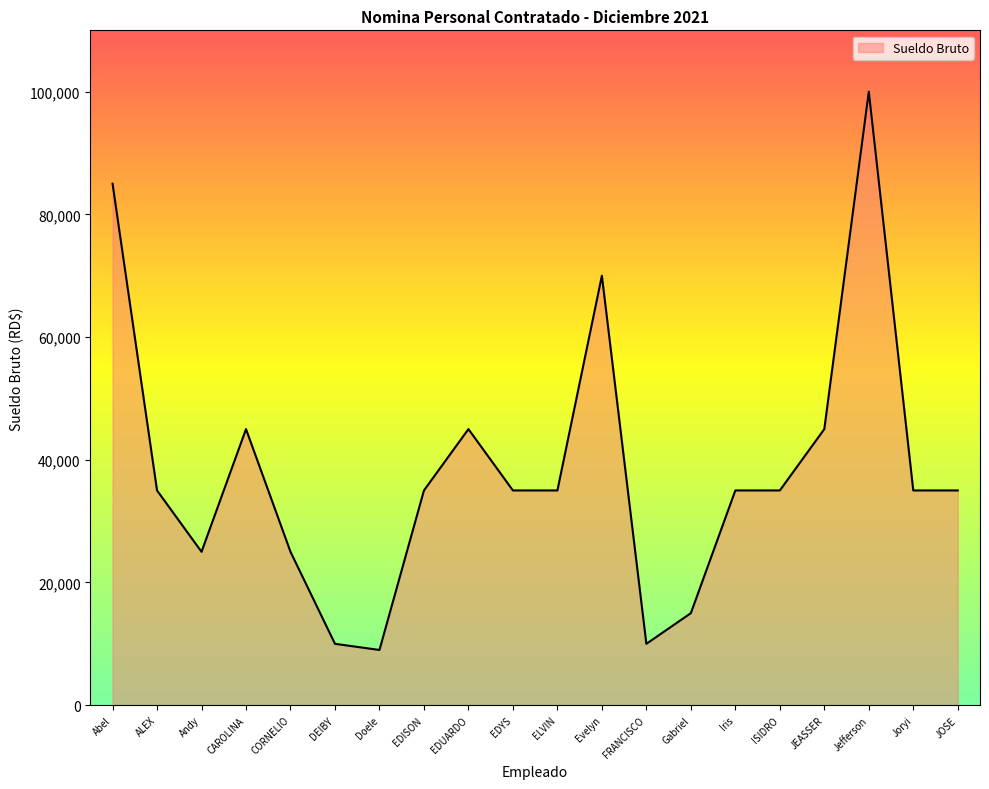

What is the smallest value displayed?

9000